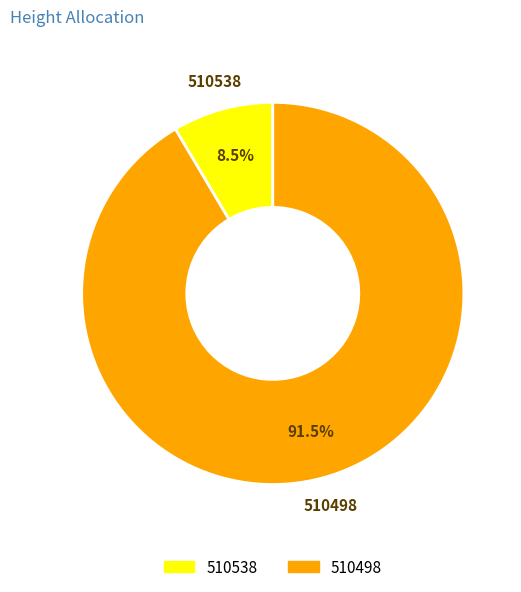

Is the sum of 510498 and 510538 greater than half?

Yes